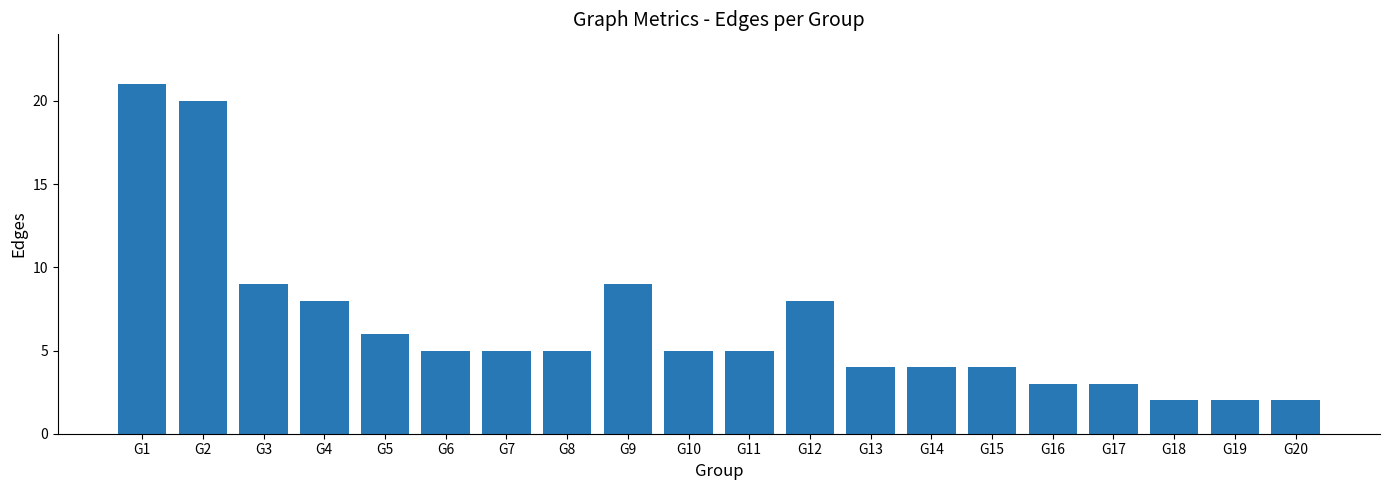

What is the difference between the maximum and second lowest values?

19